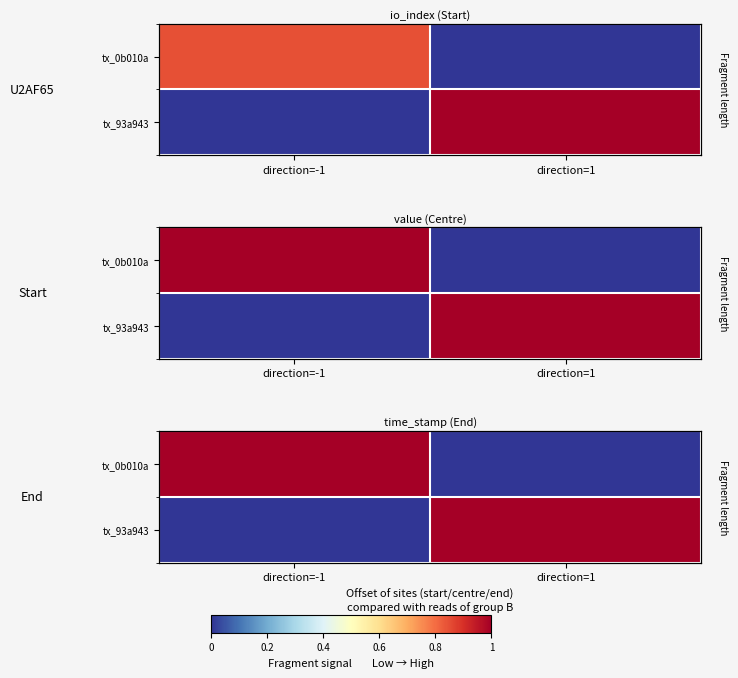

What is the average value of the tx_0b010a series?

0.5